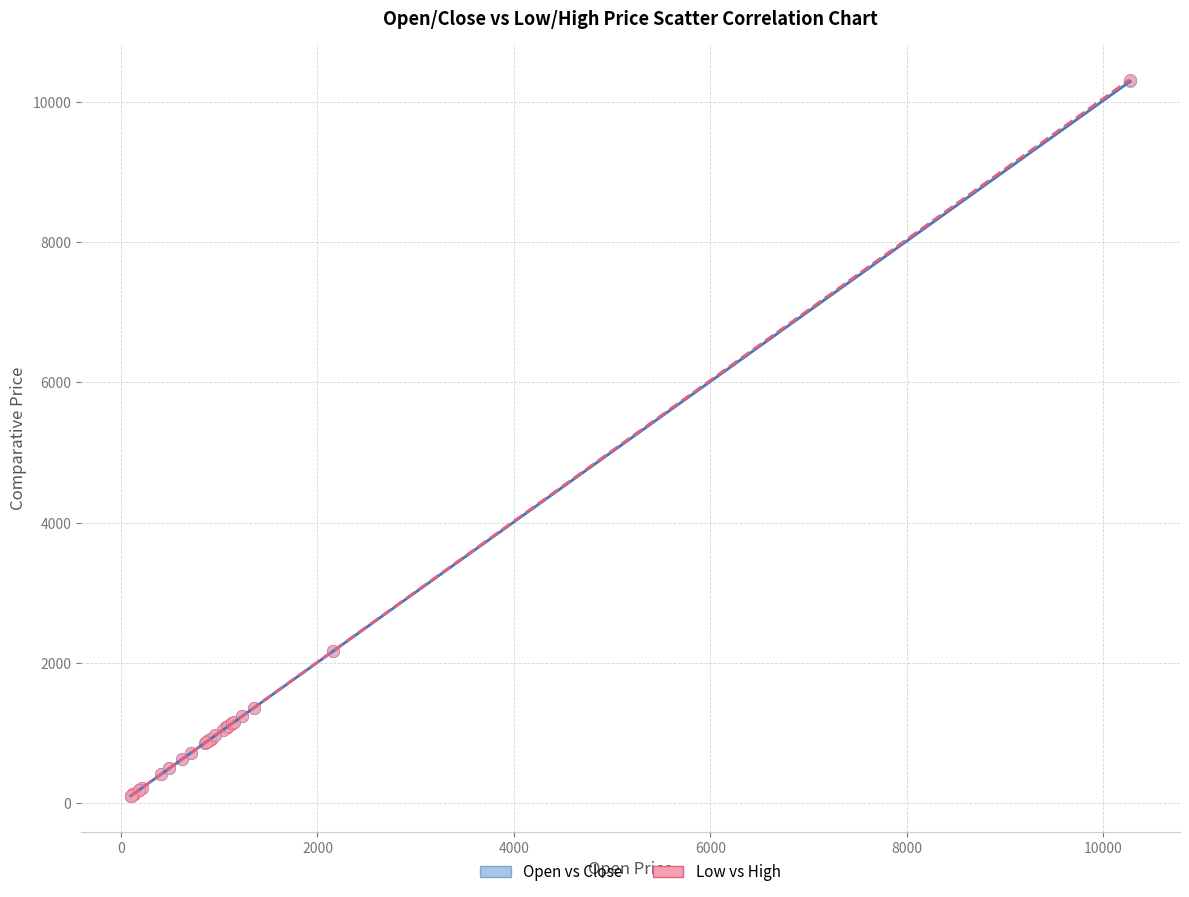

Which series has the largest Y range (max minus min)?

Low vs High